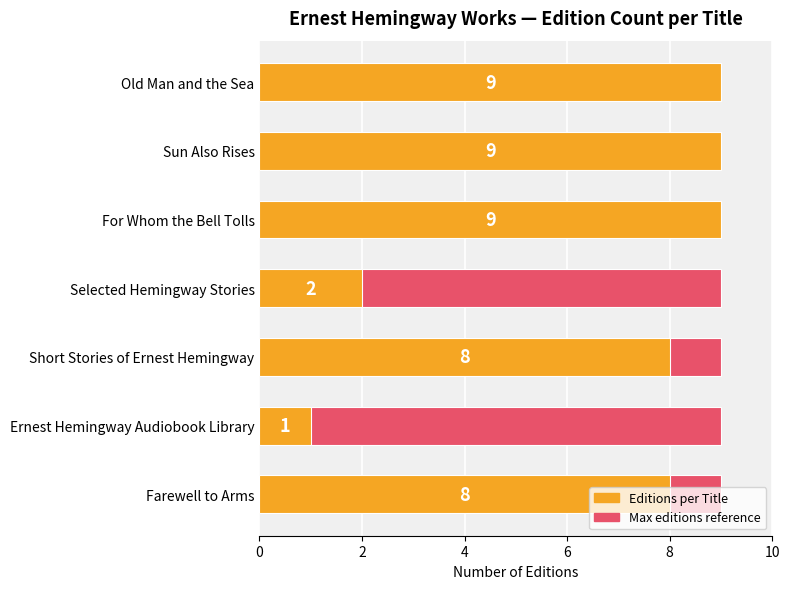

True or false: Editions per Title has a value of 0.4 at Ernest Hemingway Audiobook Library.

False